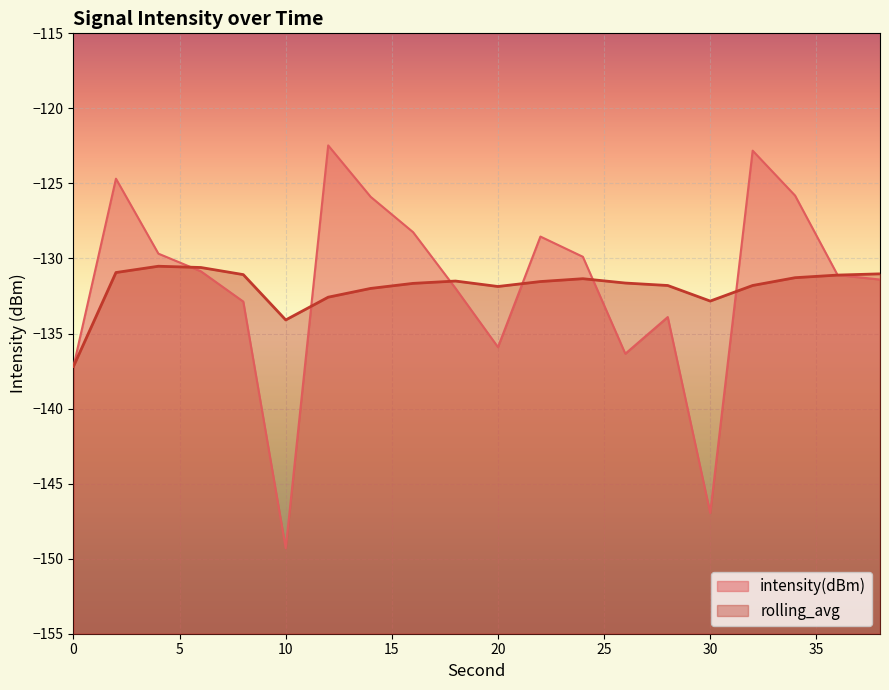

Which label corresponds to the largest value in the chart?

12